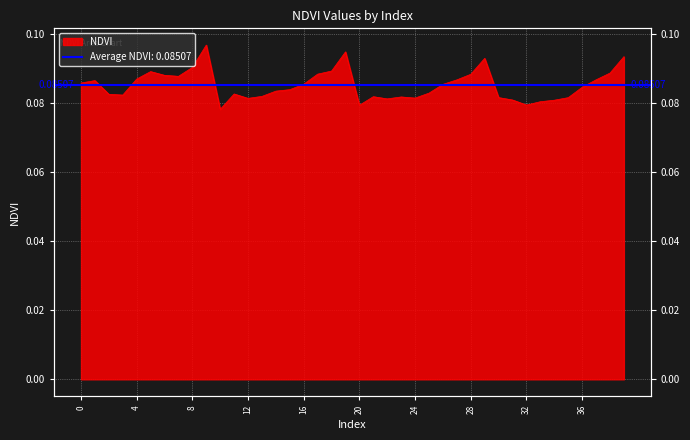

Rank the categories by value from lowest to highest.

10, 20, 32, 33, 34, 31, 22, 12, 24, 35, 30, 23, 21, 13, 3, 2, 11, 25, 14, 15, 36, 26, 16, 0, 1, 27, 37, 4, 7, 6, 28, 17, 38, 5, 18, 8, 29, 39, 19, 9